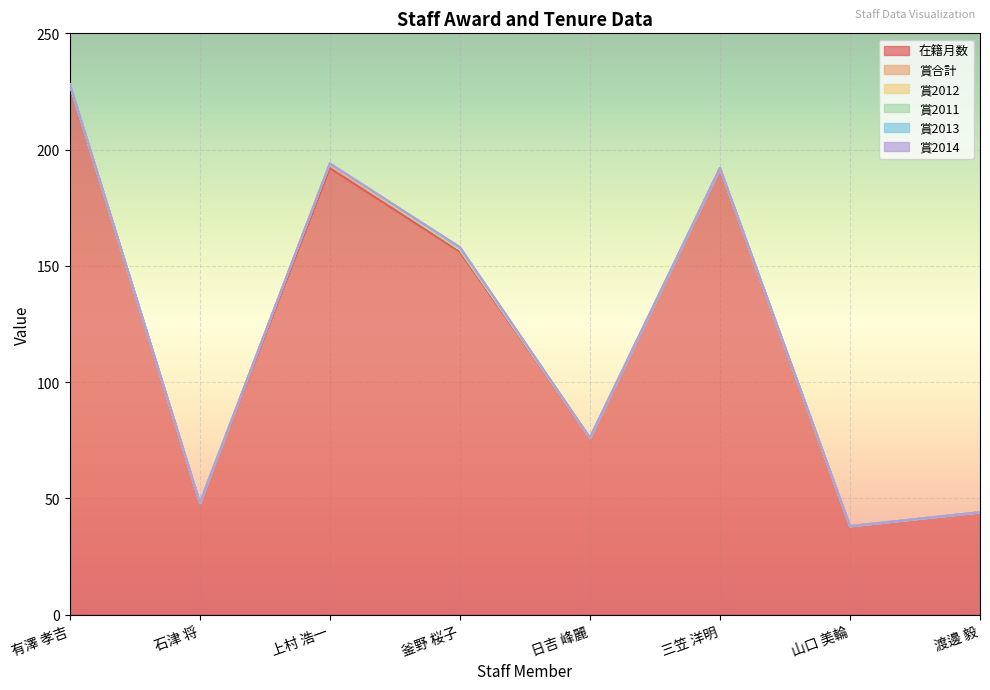

How many categories are shown in the chart?

8